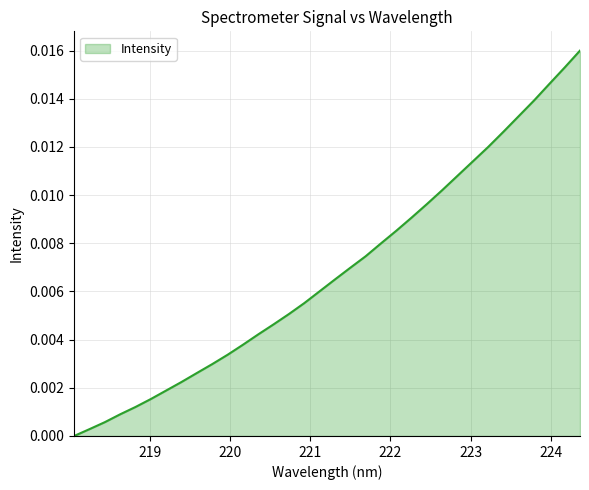

List the labels in order of value, largest first.

224.3616, 224.1709, 223.9802, 223.7895, 223.5987, 223.408, 223.2172, 223.0264, 222.8355, 222.6447, 222.4538, 222.263, 222.0721, 221.8812, 221.6902, 221.4993, 221.3083, 221.1174, 220.9264, 220.7354, 220.5444, 220.3533, 220.1623, 219.9712, 219.7801, 219.589, 219.3979, 219.2067, 219.0156, 218.8244, 218.6332, 218.442, 218.2508, 218.0596